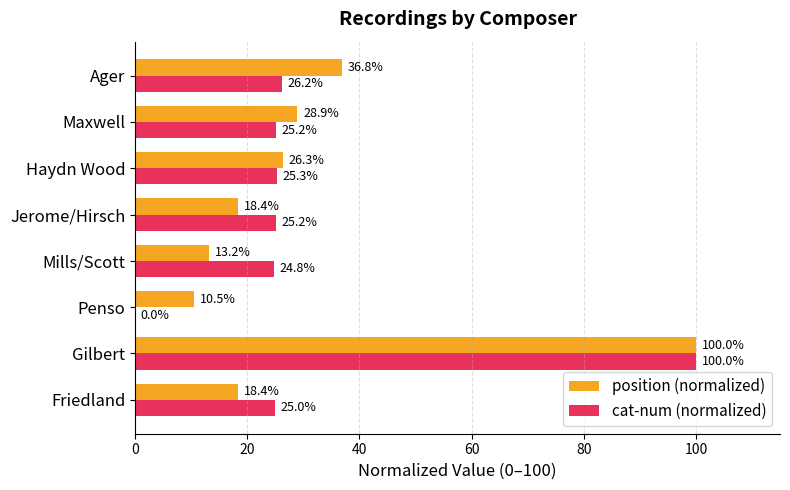

Which series has the largest total across all categories?

position (normalized)